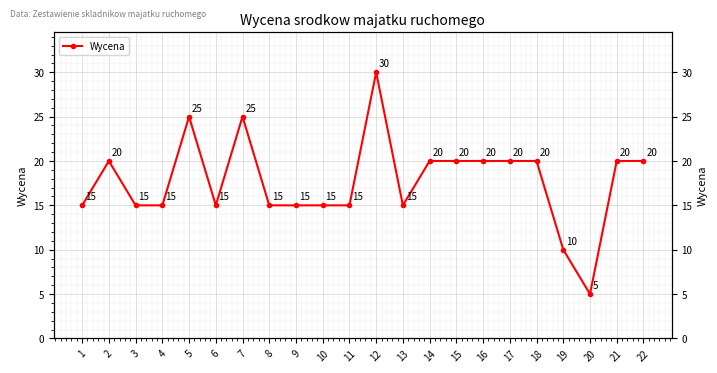

At which label is the value closest to 17?

1